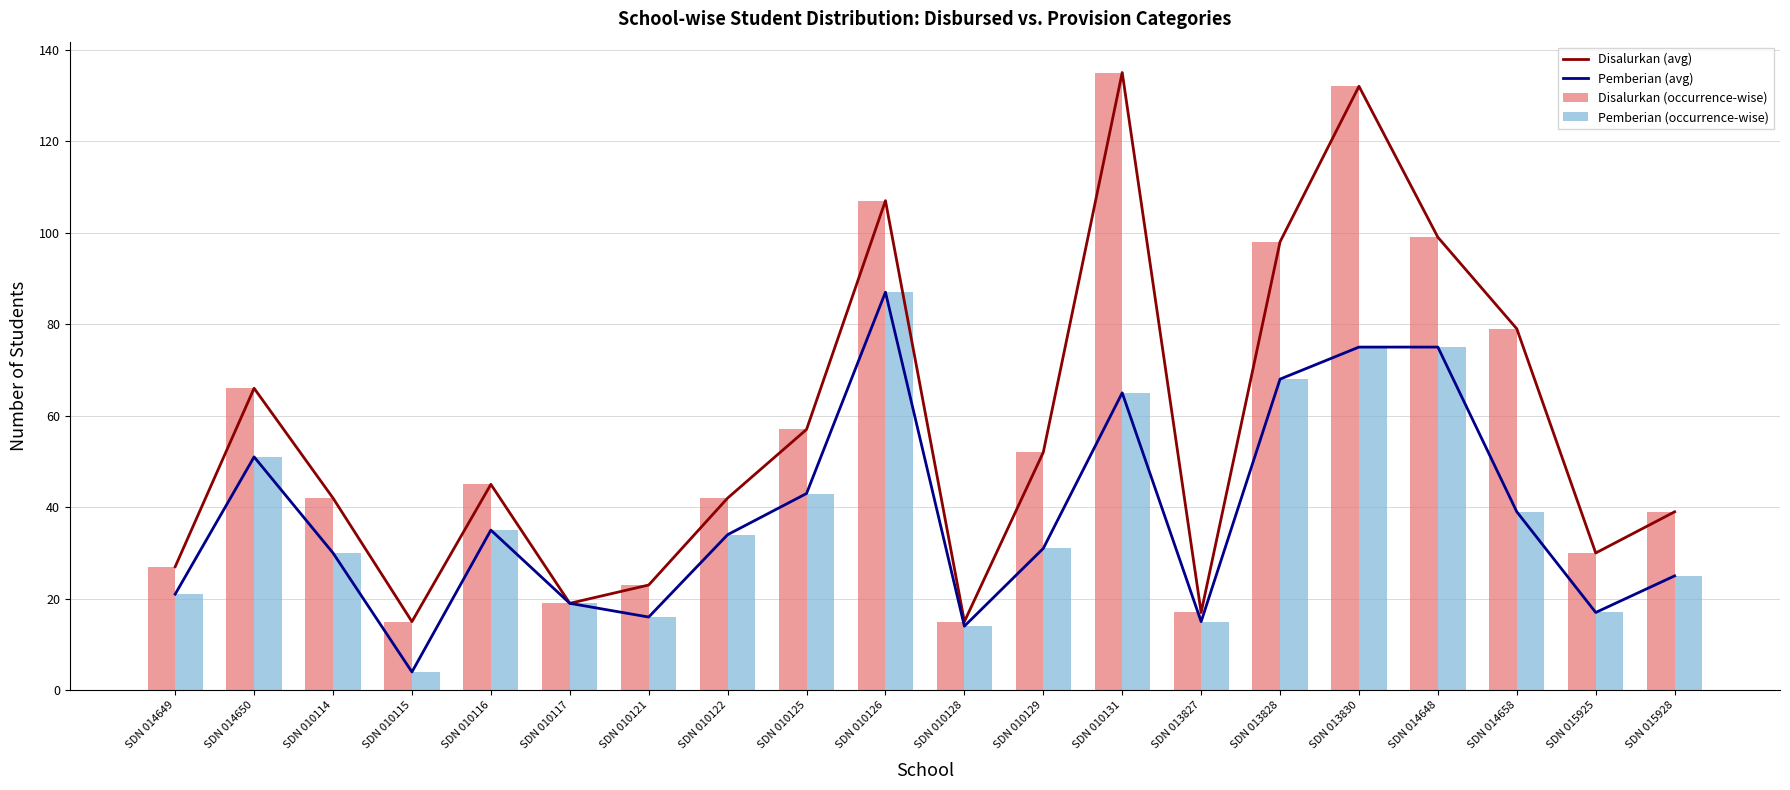

Between SDN 013830 and SDN 010128, which is larger?

SDN 013830